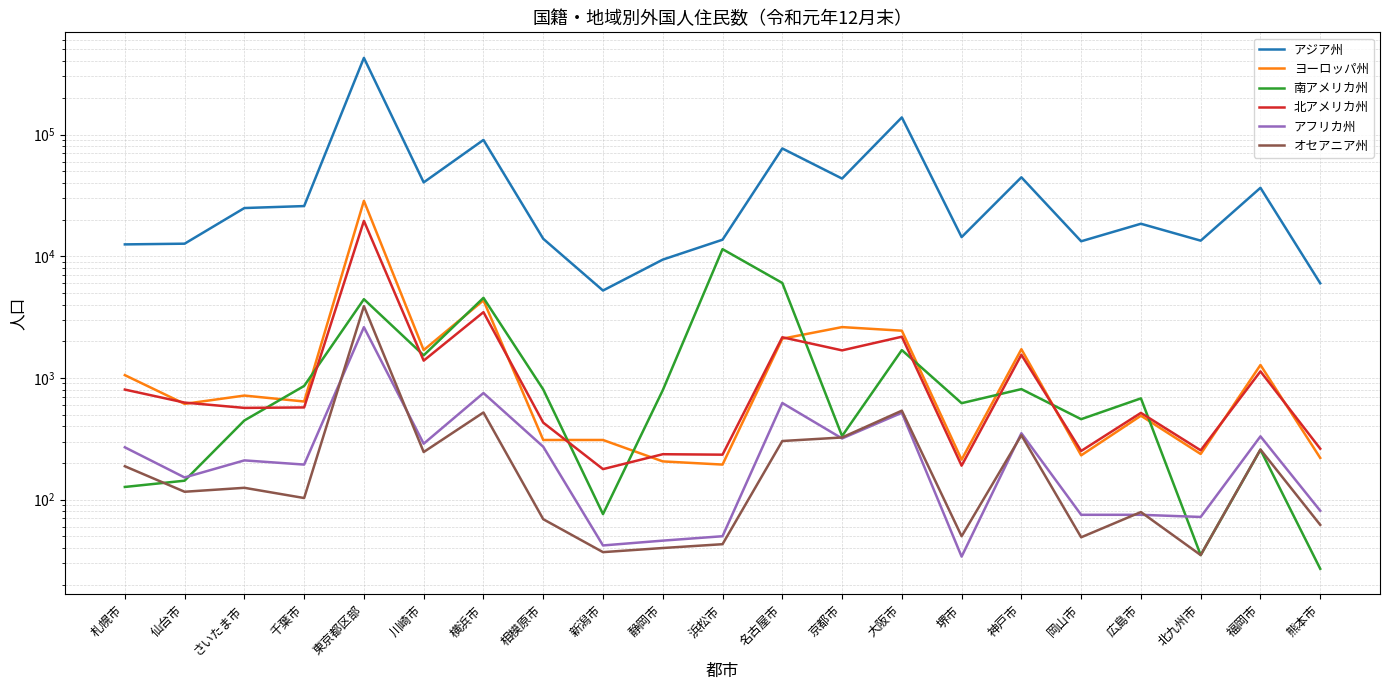

Rank the series at 川崎市 from lowest to highest value.

オセアニア州, アフリカ州, 北アメリカ州, 南アメリカ州, ヨーロッパ州, アジア州